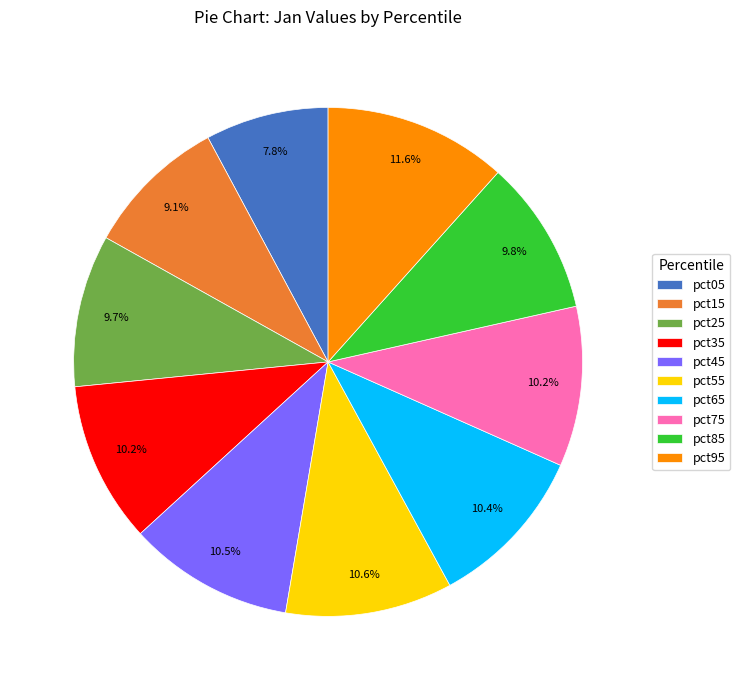

What percentage is the pct05 slice, to the nearest percent?

8%